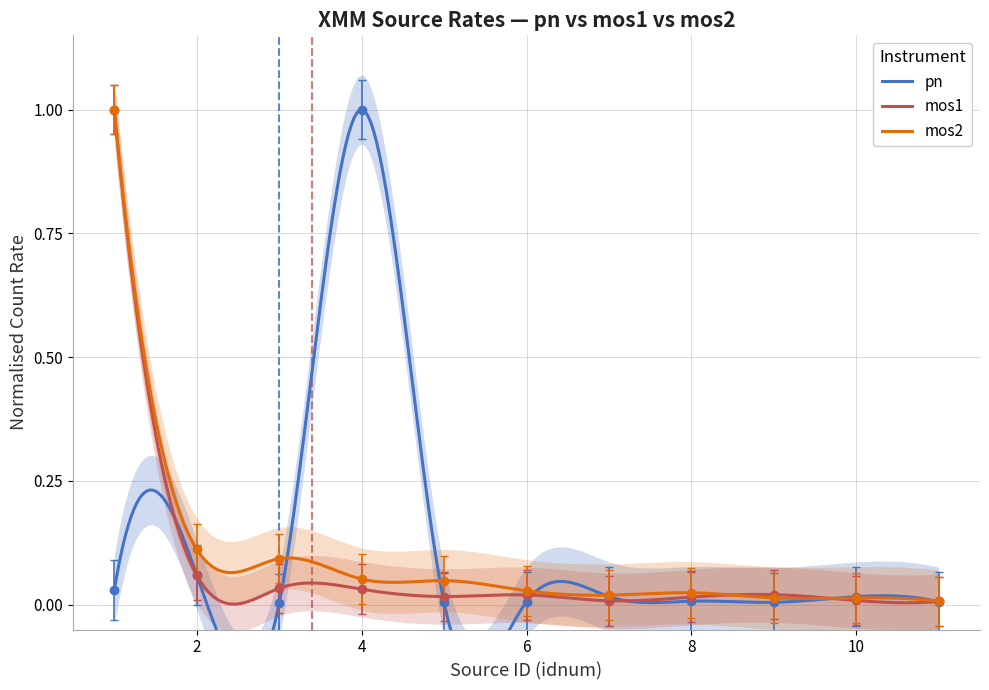

In mos2, how many points are lower than both neighbors (excluding endpoints)?

2